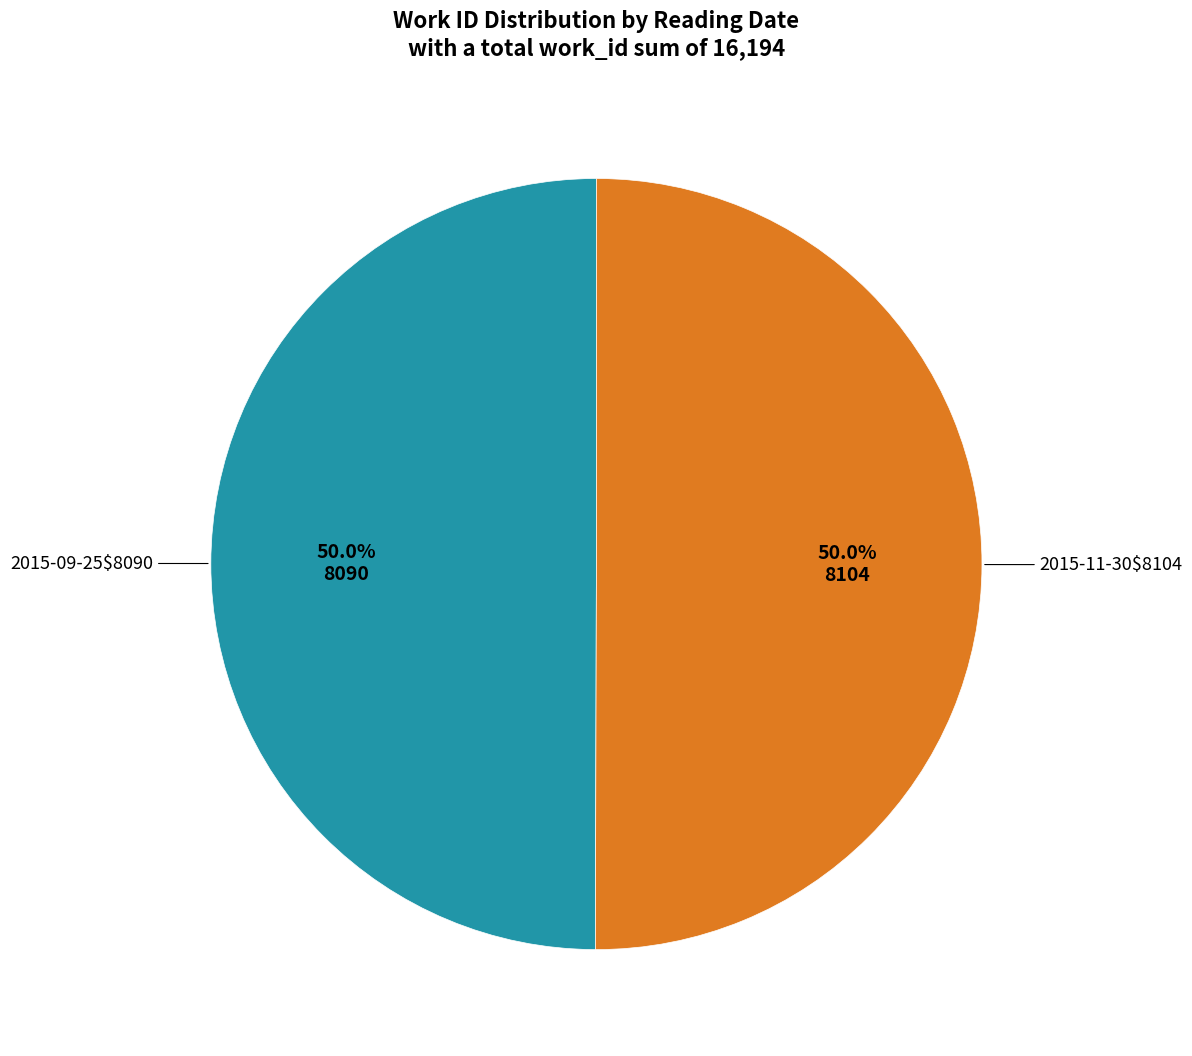

How many segments does this pie chart have?

2